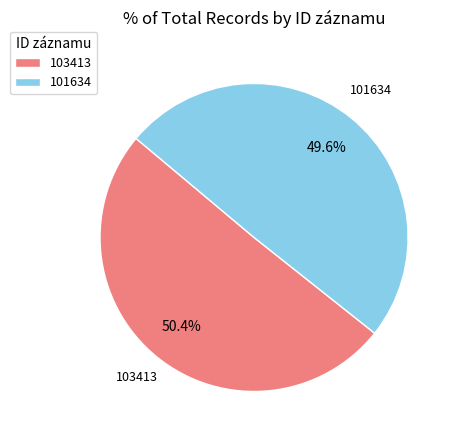

Rank the categories by value from highest to lowest.

103413, 101634